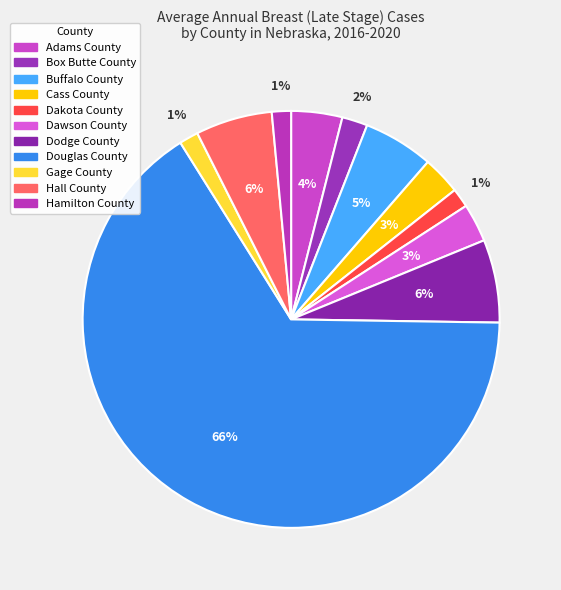

Is it true that Douglas County is 66% of the pie?

True